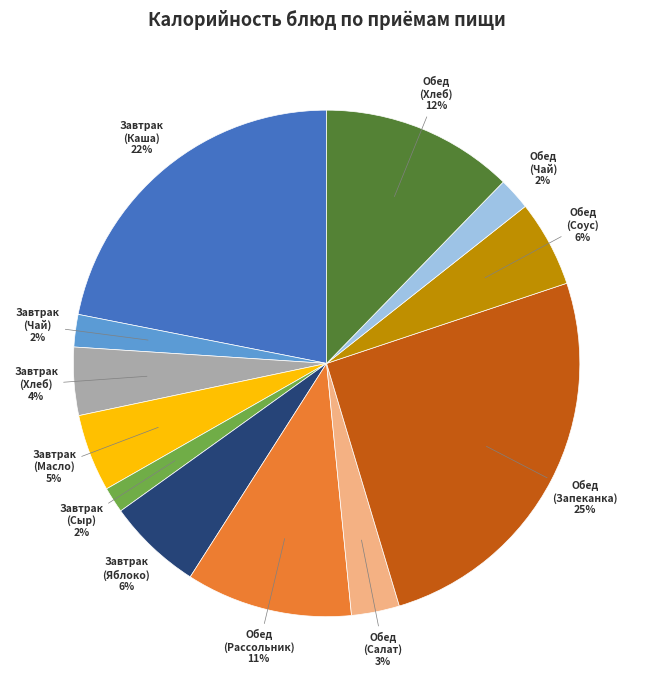

To the nearest percent, what is the average slice percentage?

8%